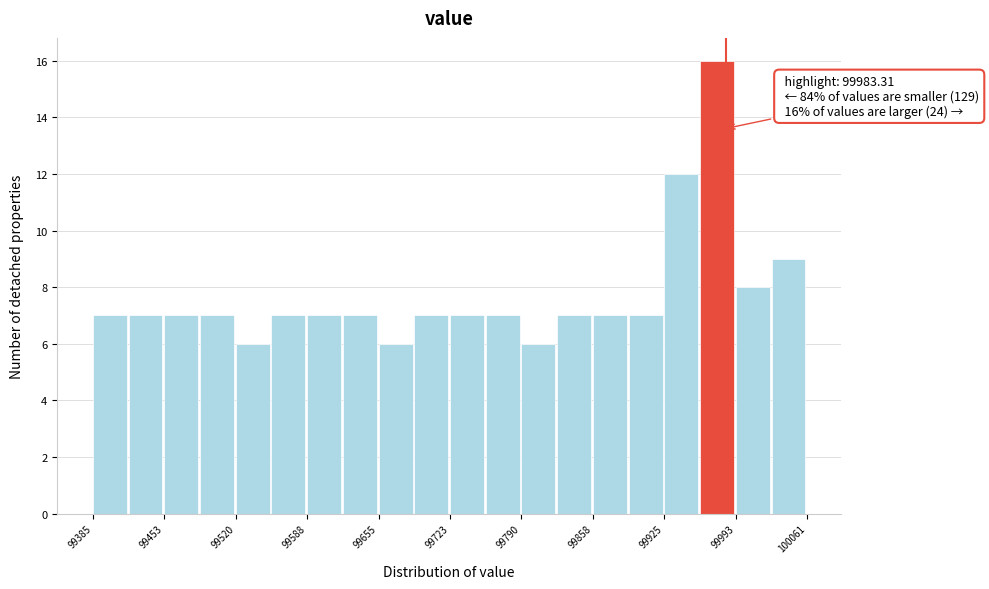

Around what value on the x-axis is the tallest bar? Give the approximate position of its centre, as read against the axis.

99980